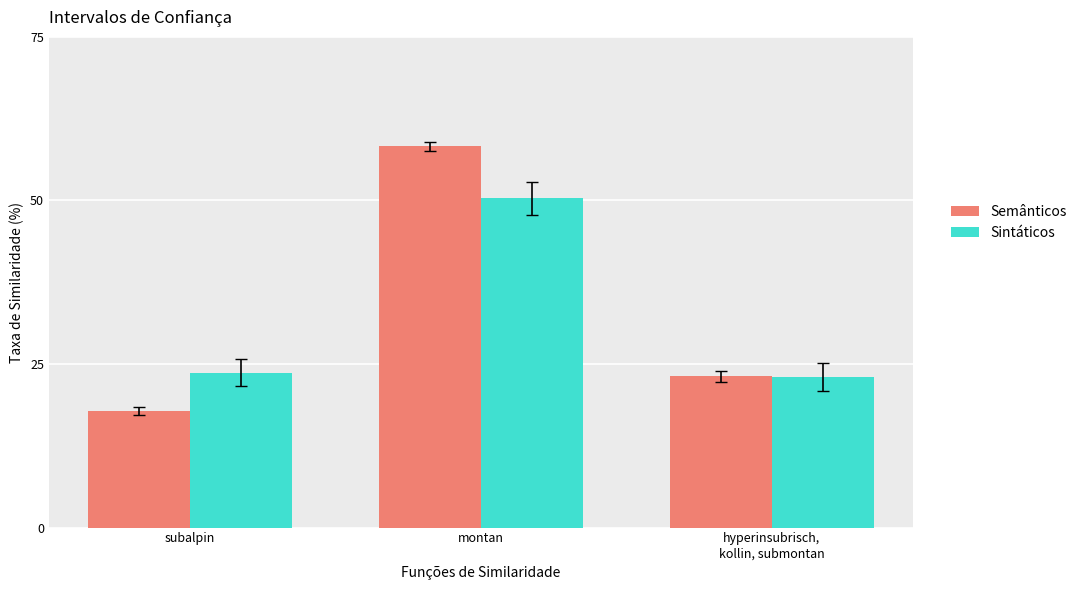

What is the sum of all Sintáticos values?

97.0